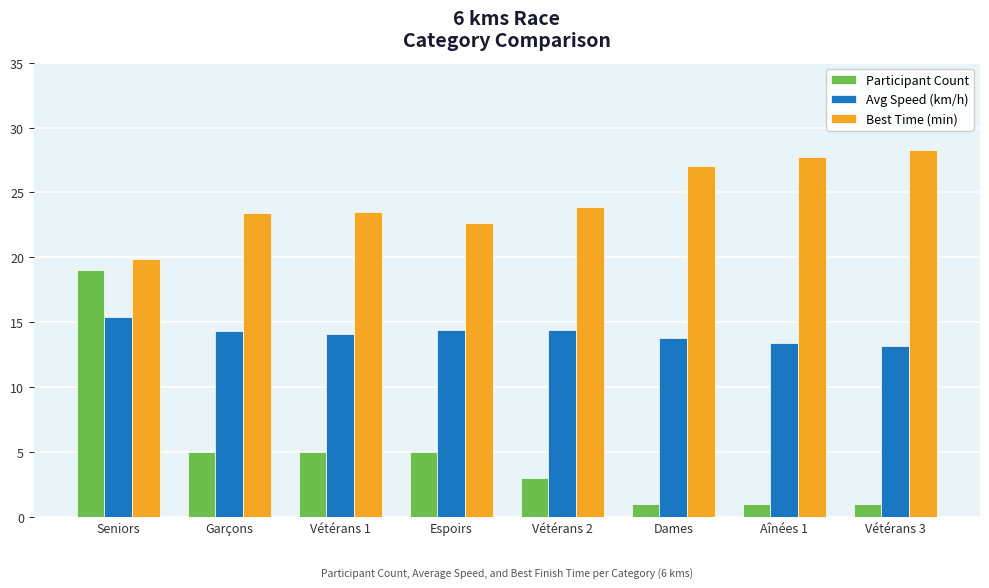

What is the average value of the Best Time (min) series?

24.5